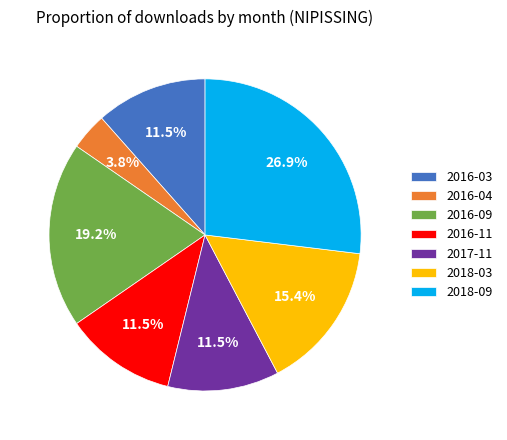

What is the smallest slice in the pie chart?

2016-04